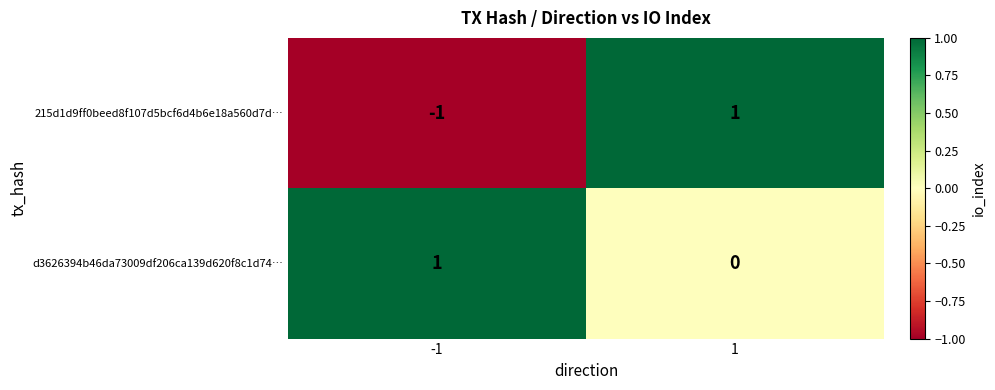

Which label corresponds to the smallest value in the chart?

-1